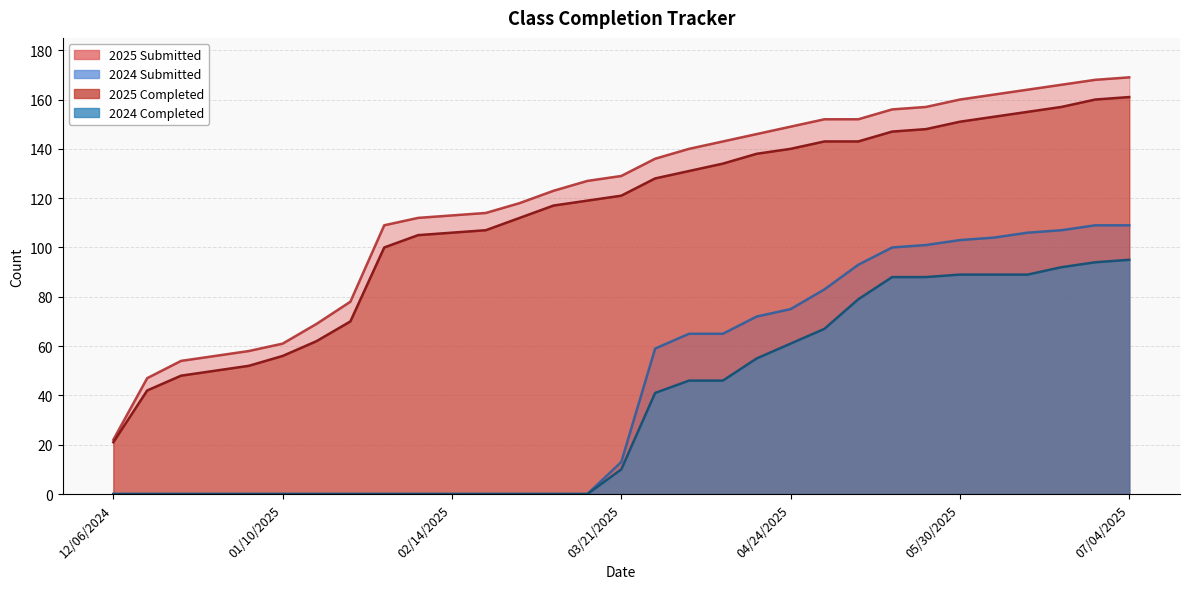

The value of 2025 Completed at 05/02/2025 is 42. True or false?

False